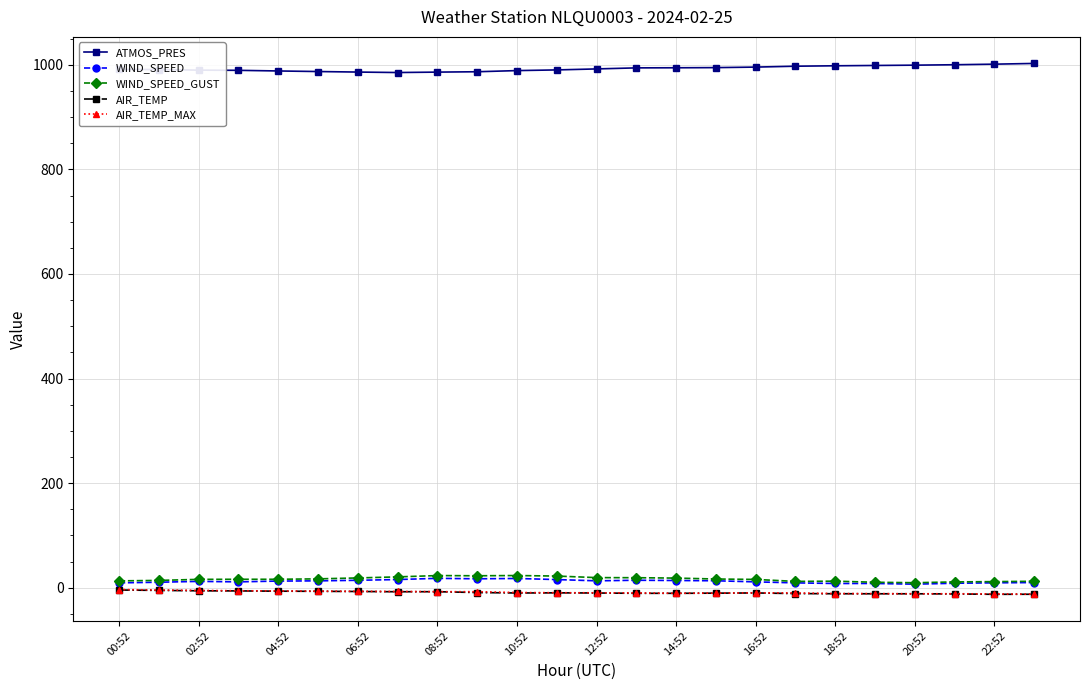

What is the value of the ATMOS_PRES point at the 20th from the left?

998.7